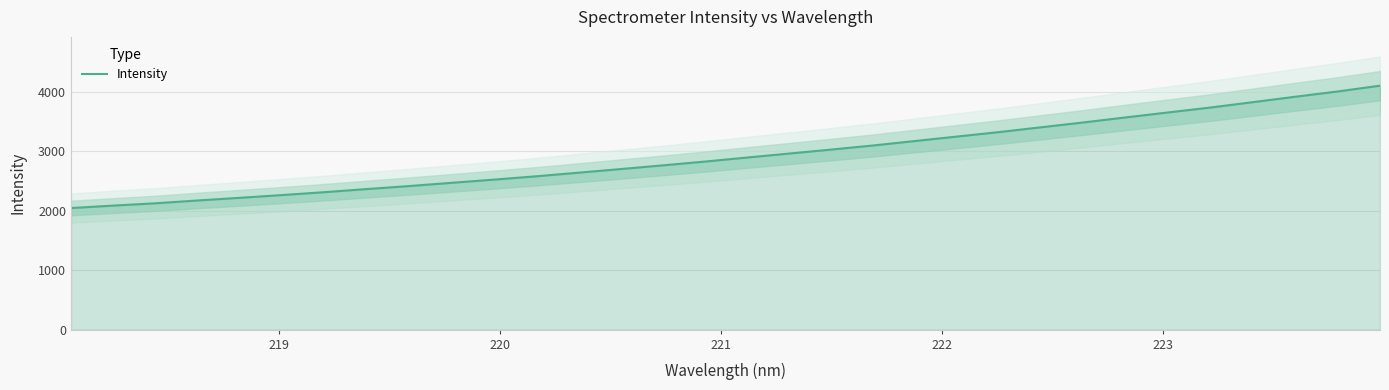

What is the minimum value shown in the chart?

2043.7